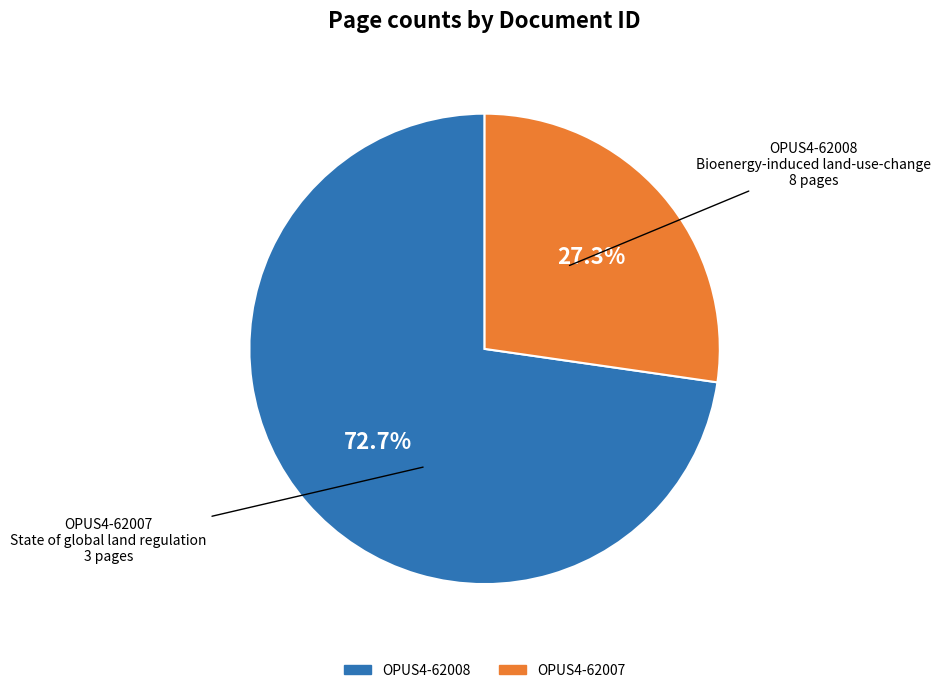

To the nearest percent, what percentage of the pie is OPUS4-62007?

27%